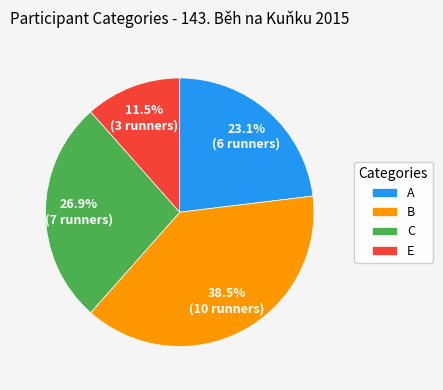

Which has a higher value, E or B?

B